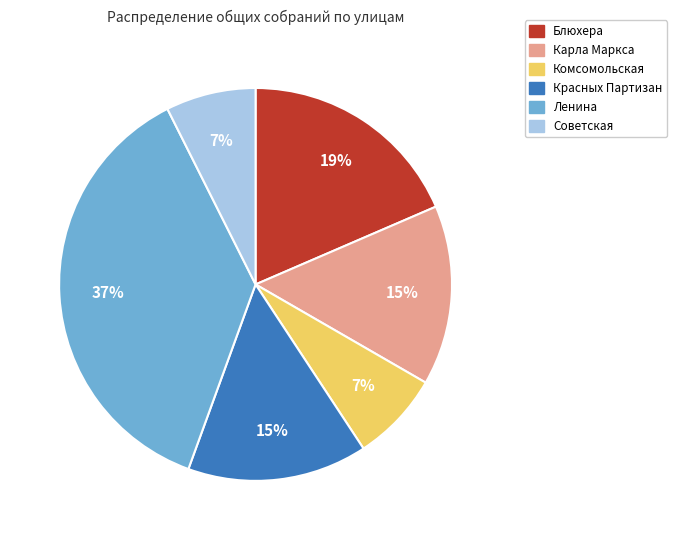

Which slice is the largest?

Ленина